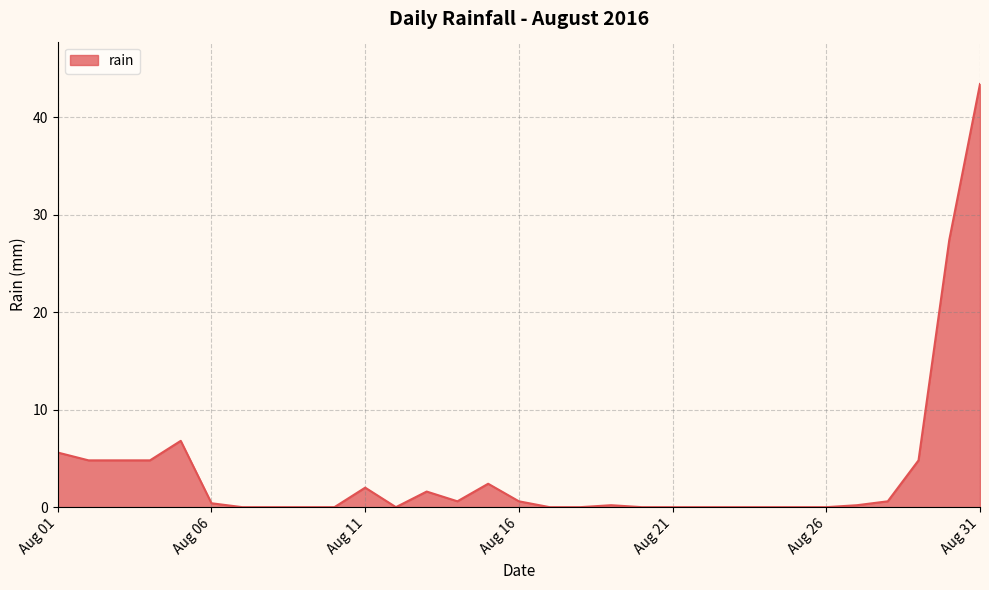

True or false: there are more than 2 points higher than both neighbors.

True